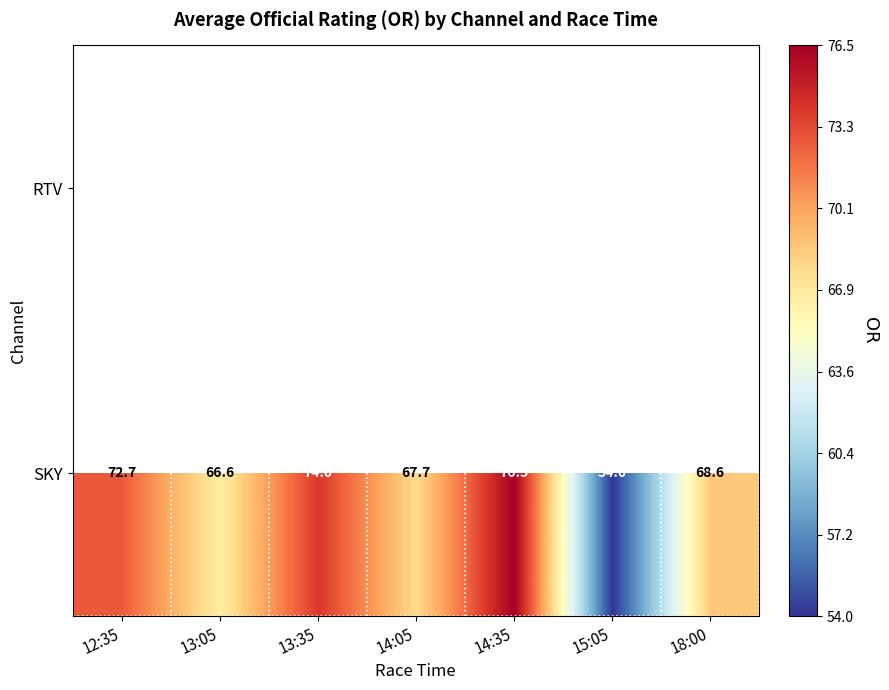

Between 18:00 and 12:35, which is larger?

12:35